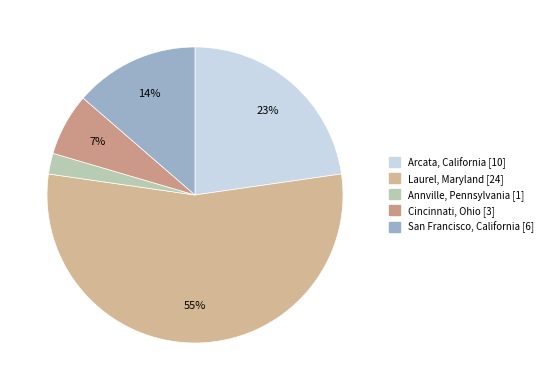

Rank the categories by value from highest to lowest.

Laurel, Maryland, Arcata, California, San Francisco, California, Cincinnati, Ohio, Annville, Pennsylvania